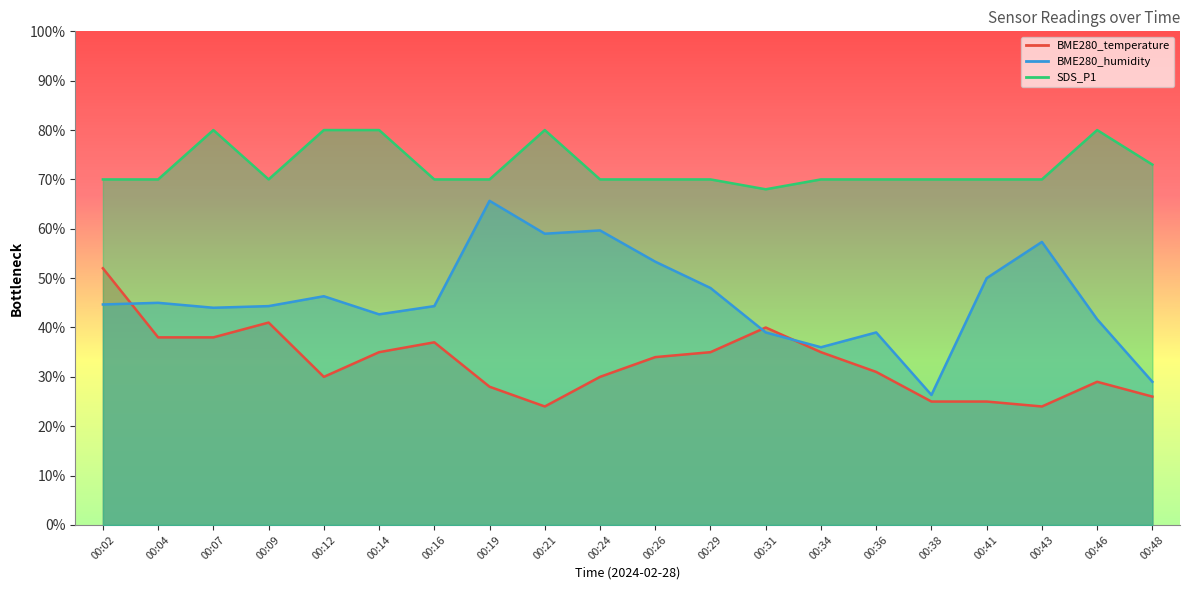

Does the chart have visible grid lines?

No